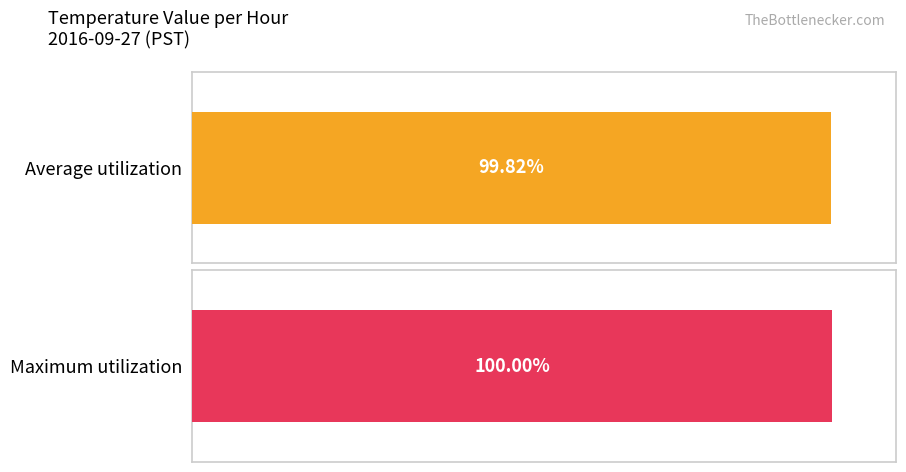

List the series in order of their peak value, highest first.

Maximum utilization, Average utilization